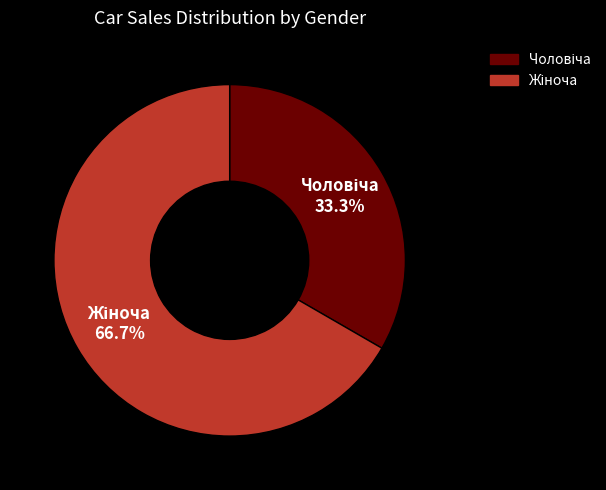

Does any single category account for the majority?

Yes